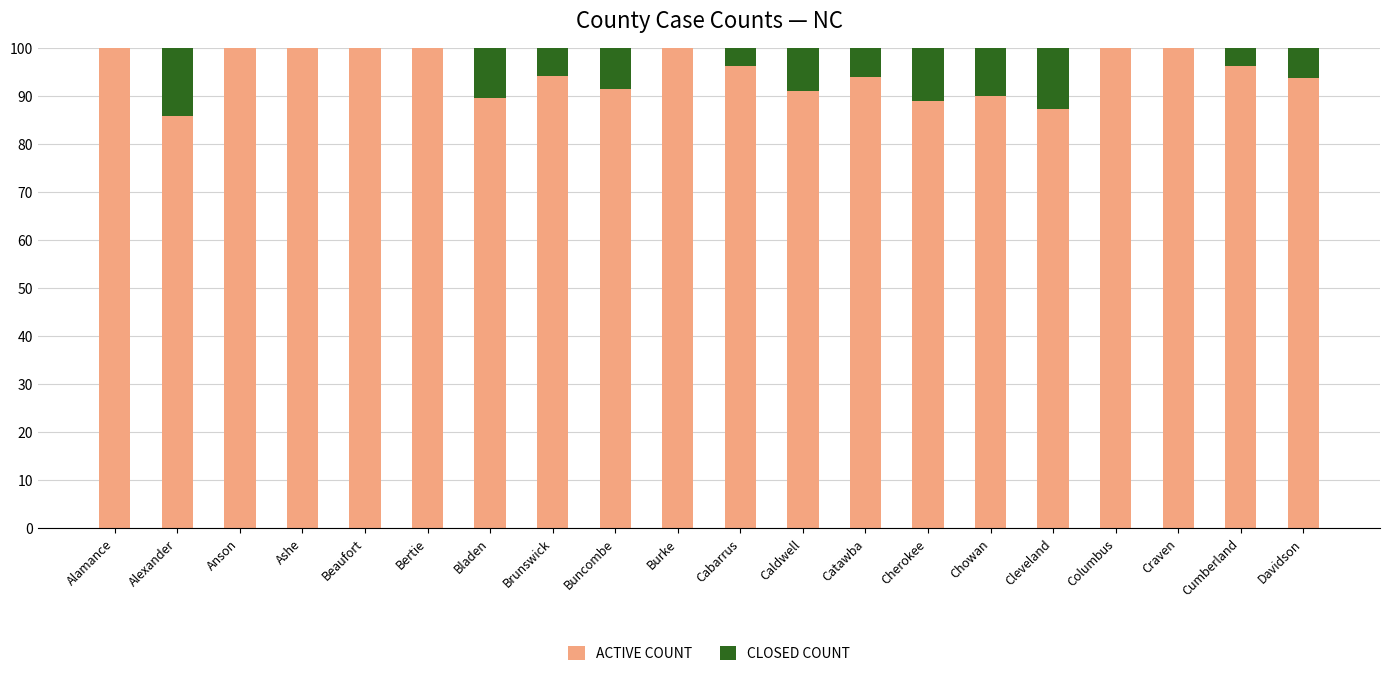

What is the total value across all series at Cumberland?

100.0